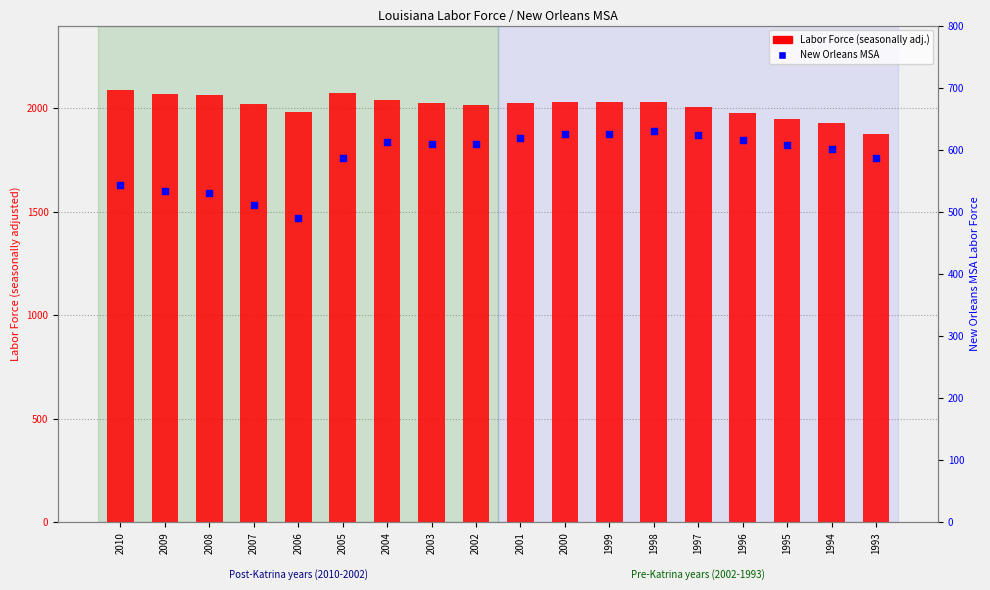

Which series reaches the minimum Y coordinate?

New Orleans MSA